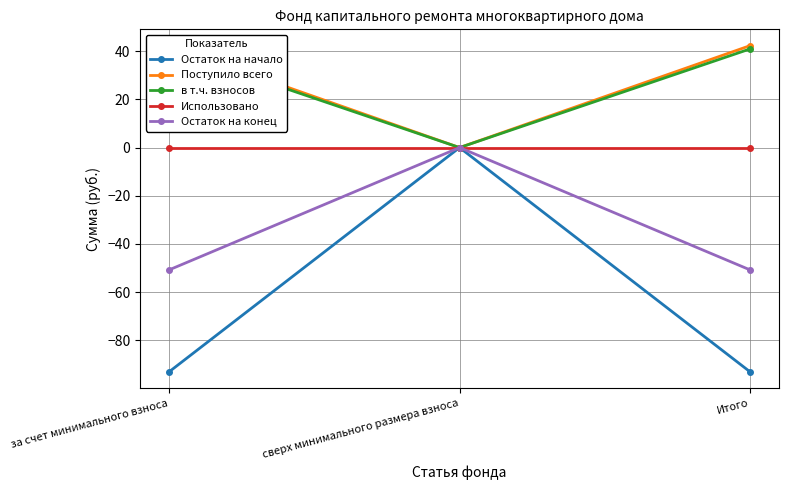

Which series has the largest range (max minus min)?

Остаток на начало